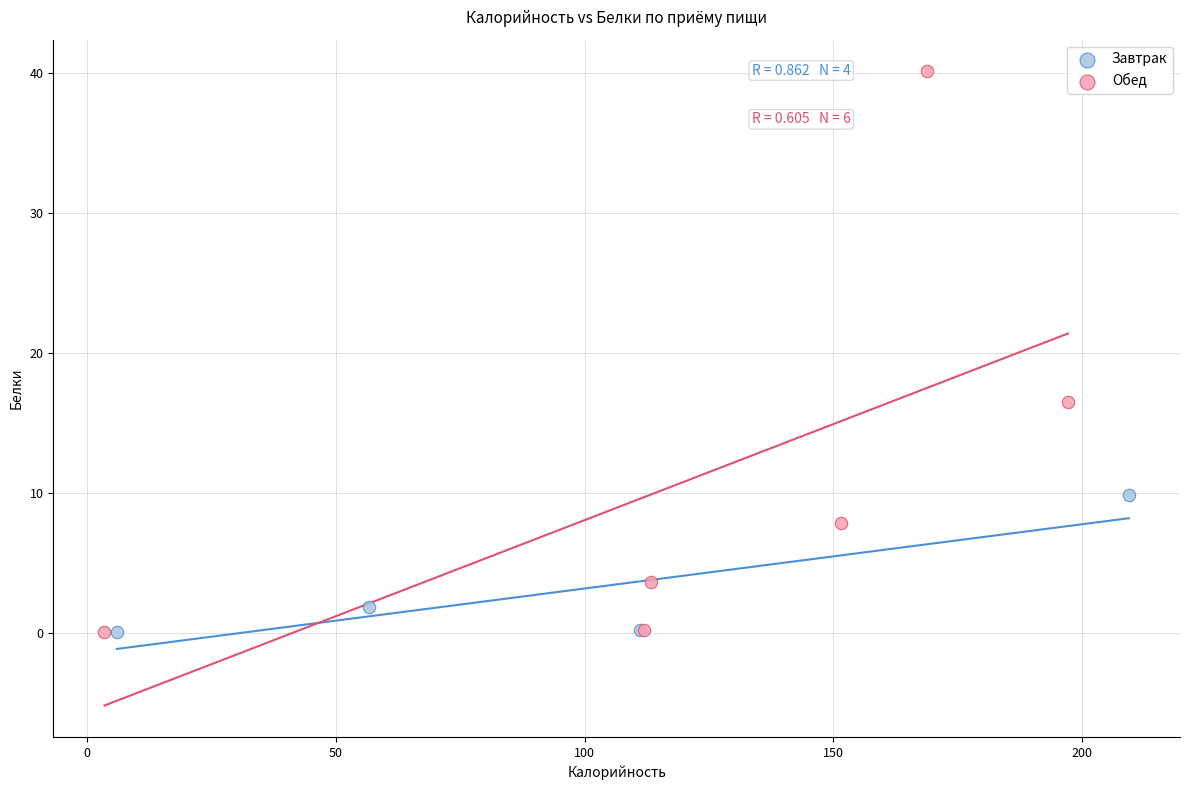

Which series contains the highest Y value?

Обед